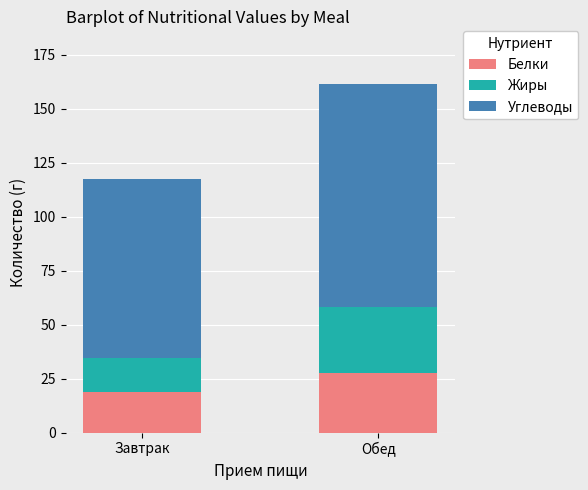

How many data points in Белки are above 27?

1